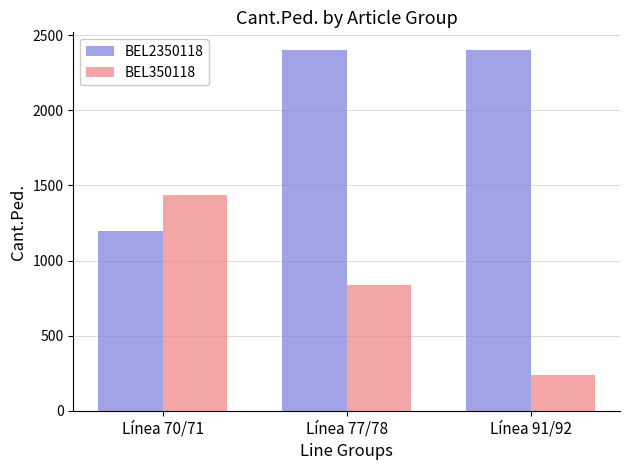

At which label is BEL350118 closest to 840?

Línea 77/78